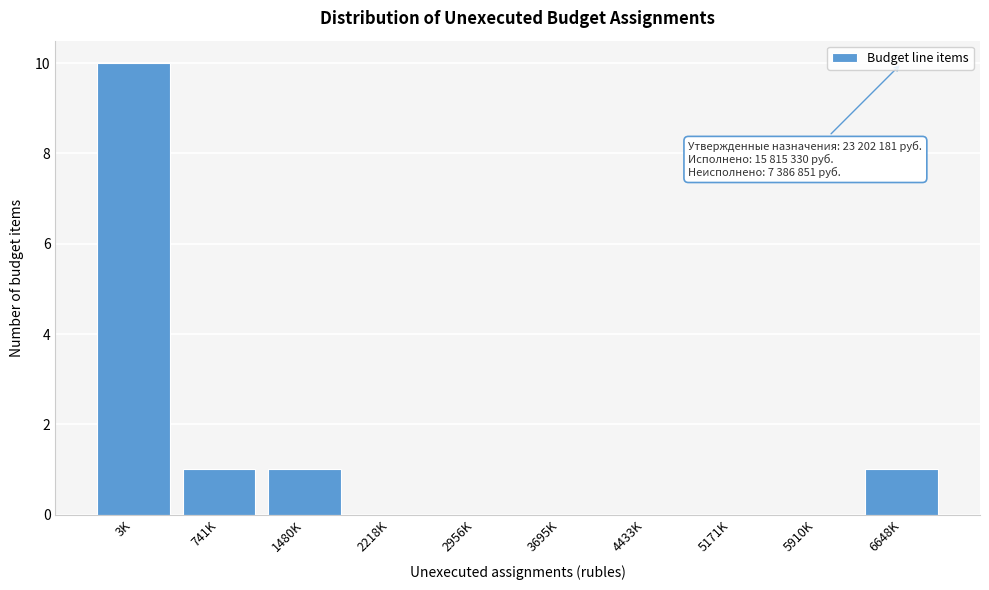

Reading right to left, what are all the values shown in this chart?

6648K=1	5910K=0	5171K=0	4433K=0	3695K=0	2956K=0	2218K=0	1480K=1	741K=1	3K=10